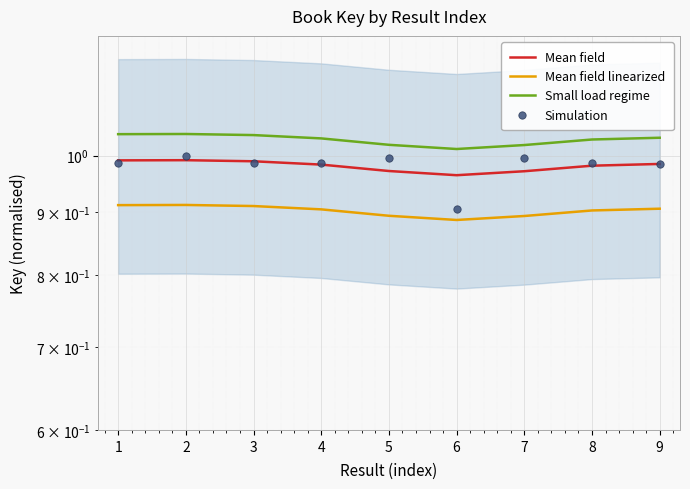

Which series contains the lowest Y value?

Mean field linearized